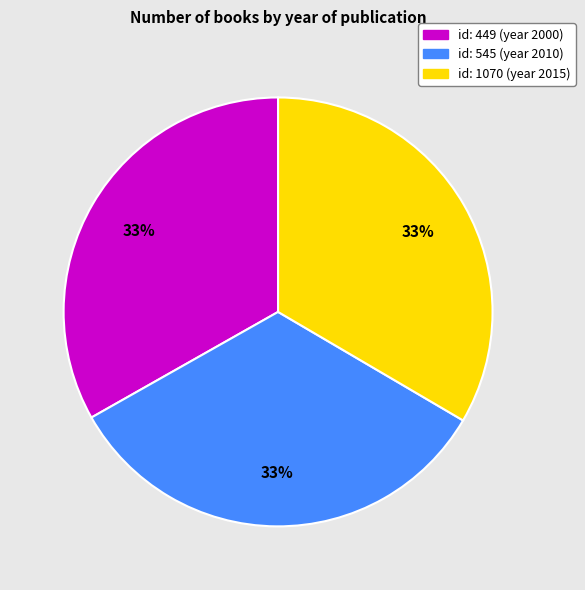

To the nearest percent, what is the average slice percentage?

33%